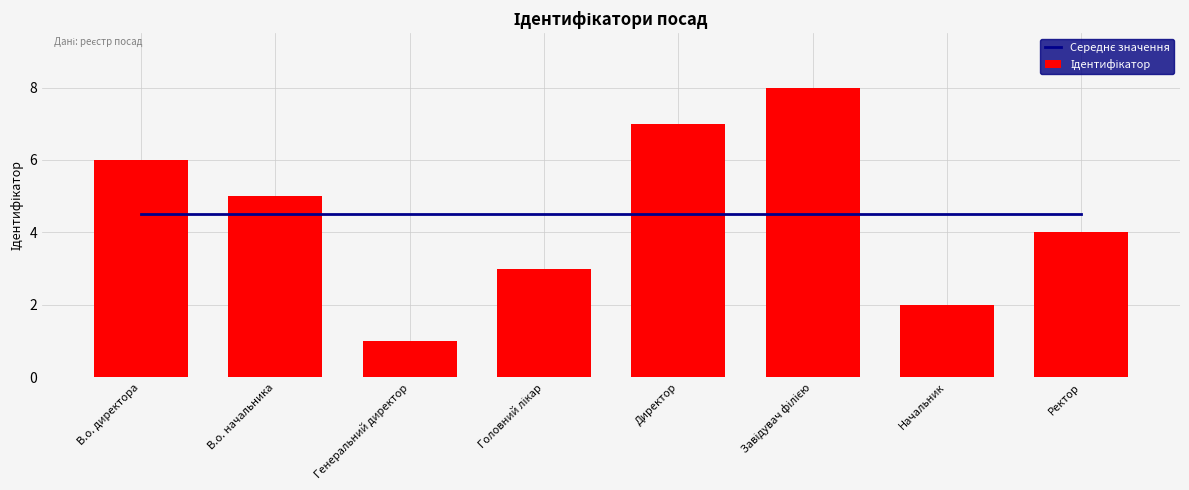

What is the difference between the Ідентифікатор values at Начальник and Ректор?

2.0